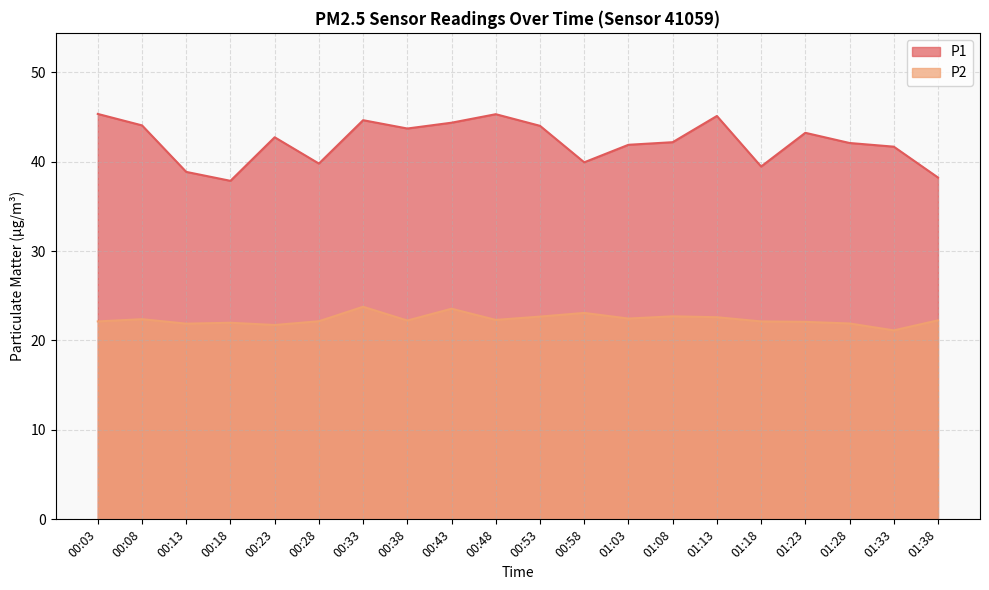

What is the label of the 15th point from the right?

00:28